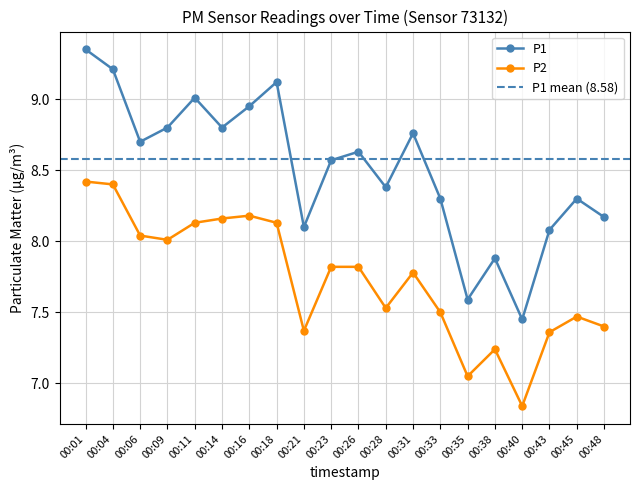

Rank the series at 00:09 from highest to lowest value.

P1, P2